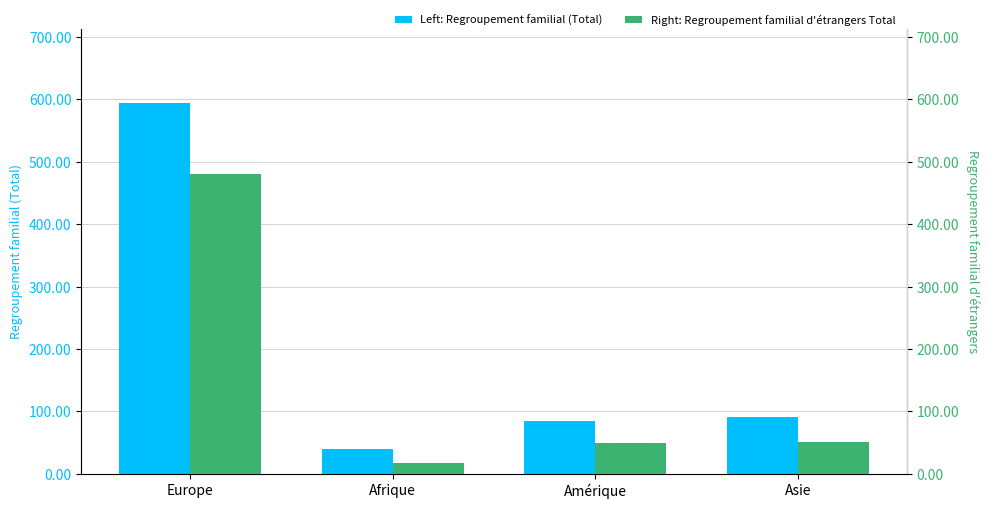

Reading left to right, what are all the values shown in this chart?

Regroupement familial (Total): 594	40	84	91
Regroupement familial d'étrangers Total: 480	18	50	51